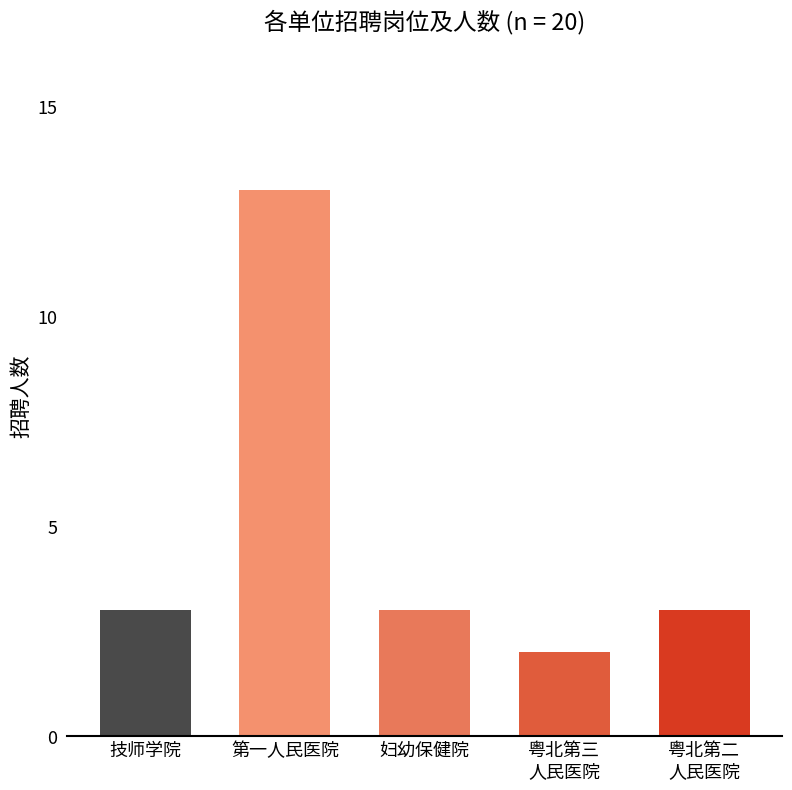

Does the chart contain any negative values?

No